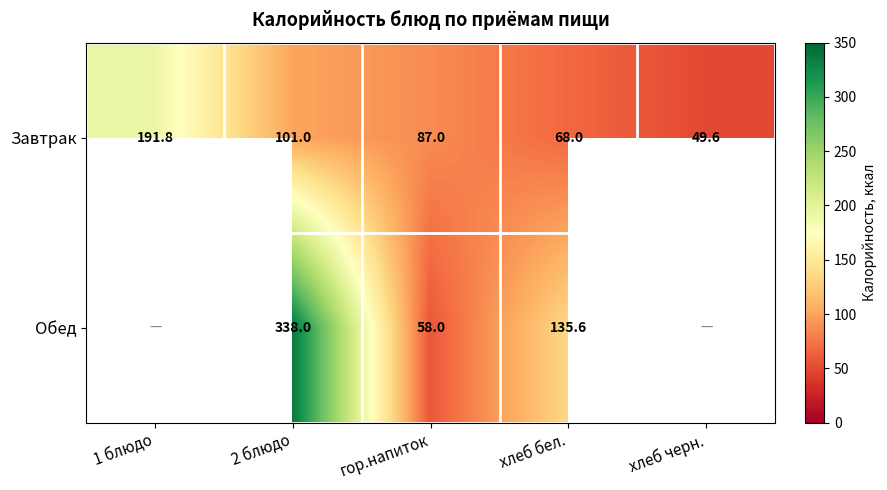

What is the difference between the maximum and minimum values in the Завтрак series?

142.2